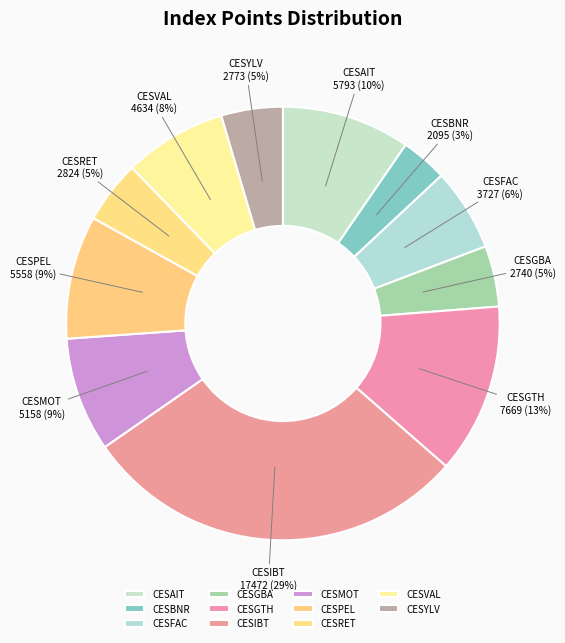

The CESAIT slice represents 10% of the pie. True or false?

True